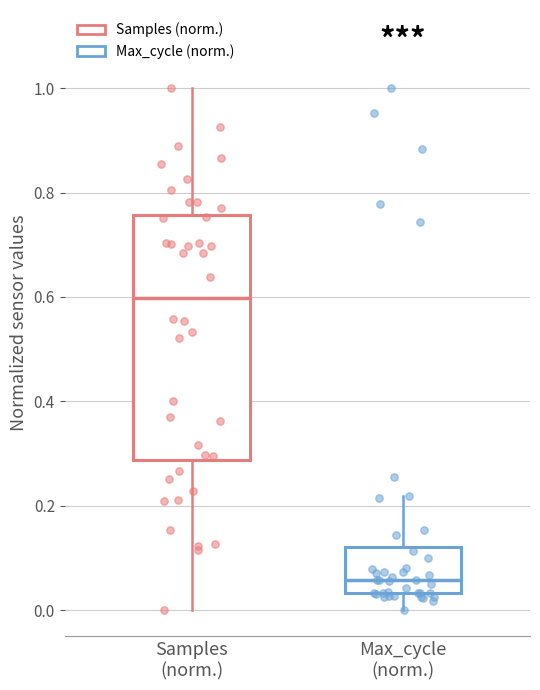

Which box's median line is the lowest?

Max_cycle (norm.)